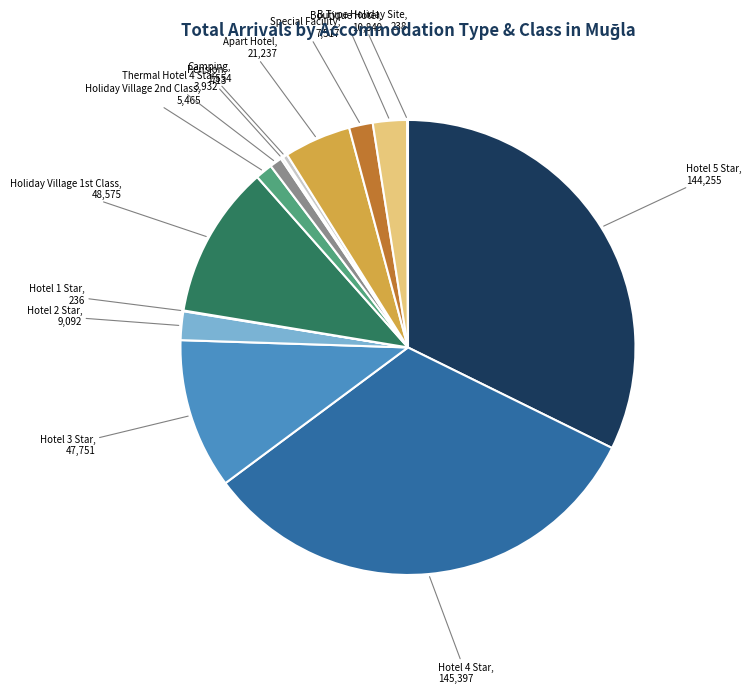

Is there a majority slice in this chart?

No